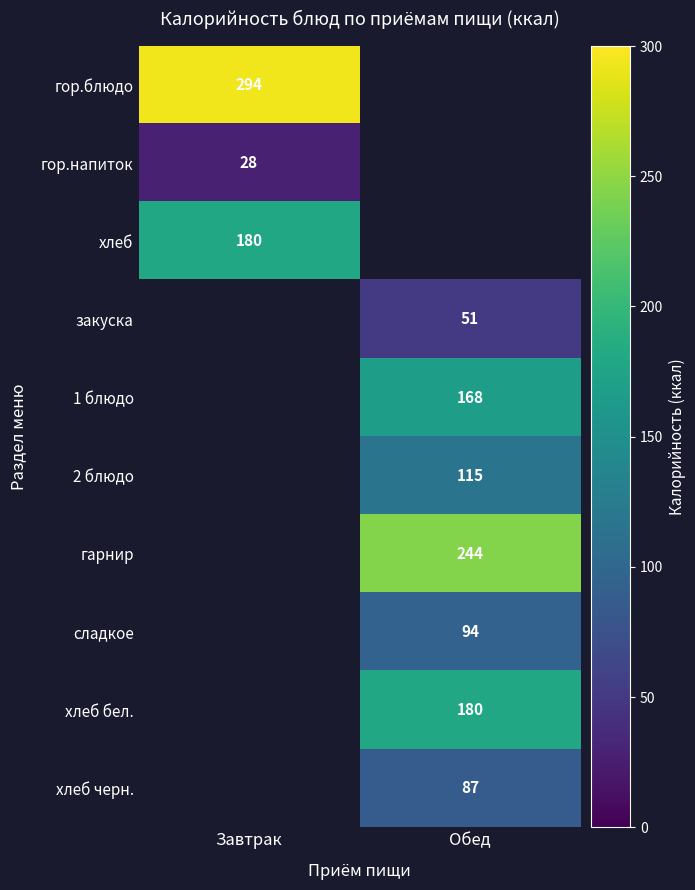

Is the value of хлеб бел. at Обед greater than the value of гор.напиток at Завтрак?

Yes